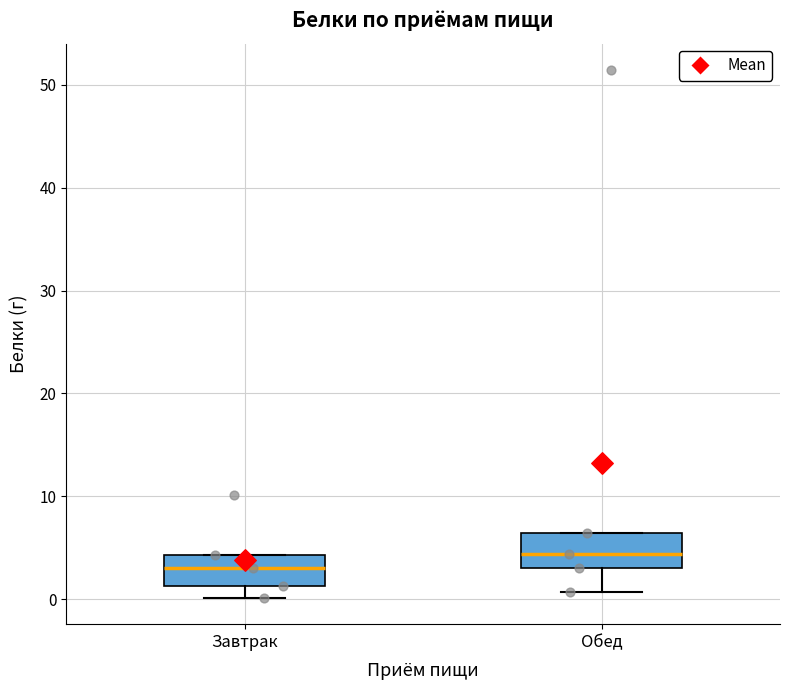

Reading left to right, read every box against the y-axis: the position of its median line, the range the box covers, and the ends of its whiskers. The values are not printed on the chart, so give them approximately, as read against the axis.

Завтрак: median 3, box 1 to 4, whiskers 0 to 4
Обед: median 4, box 3 to 6, whiskers 1 to 6